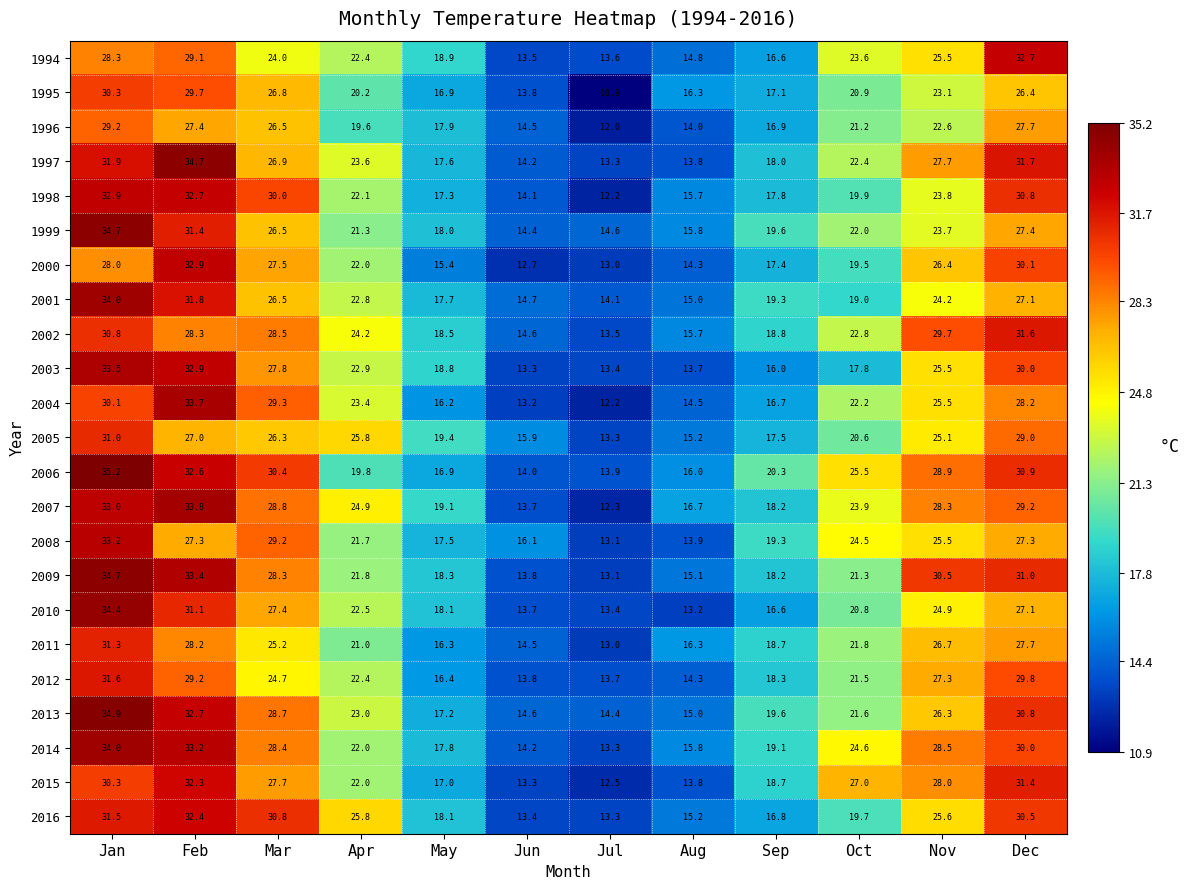

What is the difference between the second highest and second lowest values in the 2002 series?

16.2